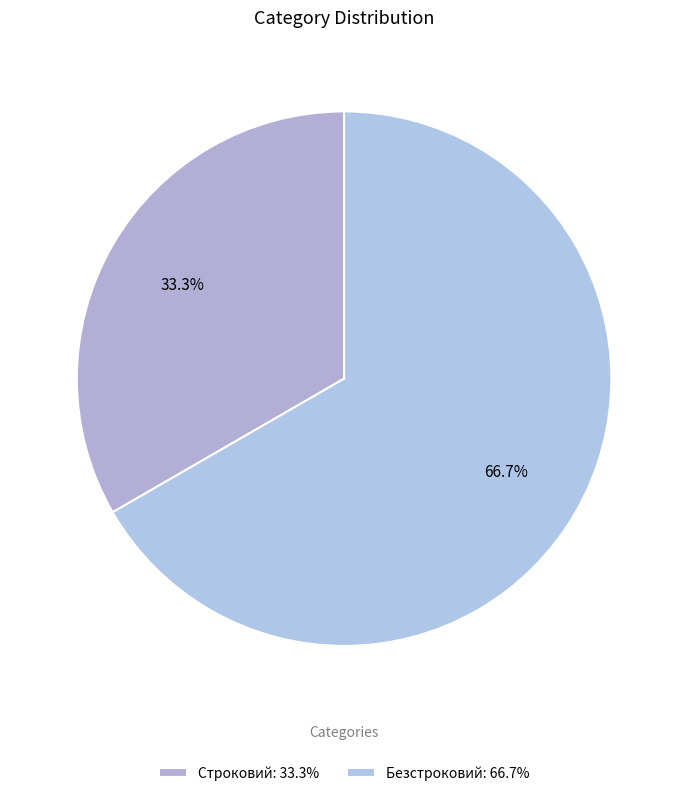

What is the change in value from Строковий to Безстроковий?

+1